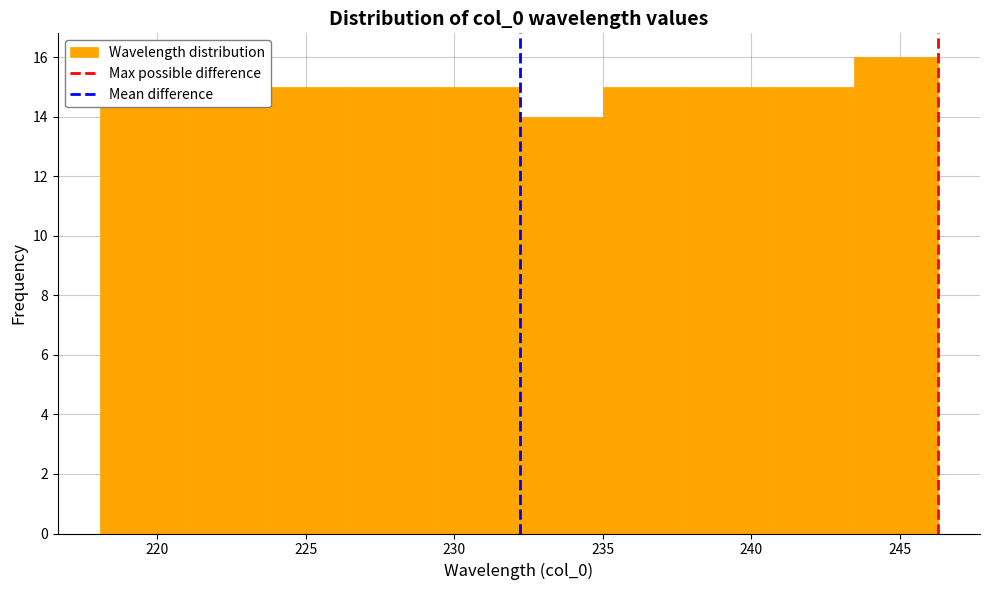

Reading left to right, transcribe this chart: for each bar, give the range it covers on the x-axis and its height. Neither the bar edges nor the heights are printed on the chart, so give them approximately, as read against the axes.

218.0 to 221.0: 15
221.0 to 223.5: 15
223.5 to 226.5: 15
226.5 to 229.5: 15
229.5 to 232.0: 15
232.0 to 235.0: 14
235.0 to 238.0: 15
238.0 to 240.5: 15
240.5 to 243.5: 15
243.5 to 246.5: 16